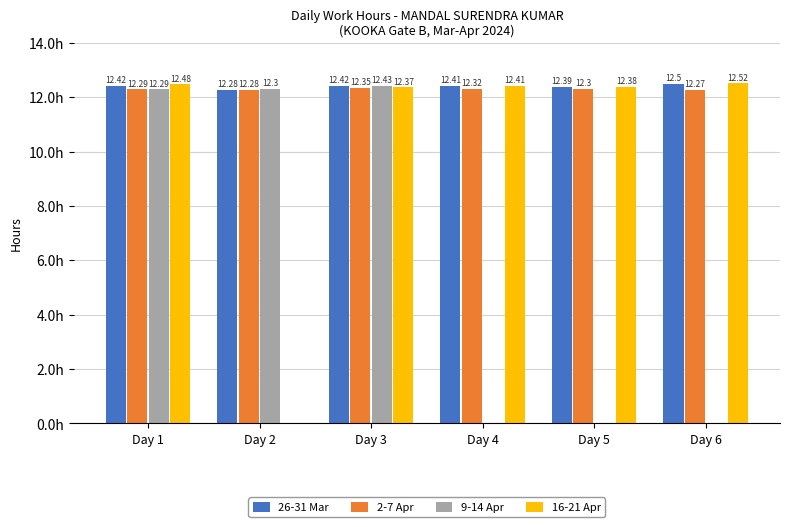

What are all the series names shown in the legend?

26-31 Mar, 2-7 Apr, 9-14 Apr, 16-21 Apr